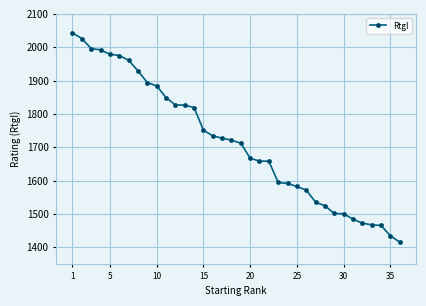

How many series are shown in this chart?

1